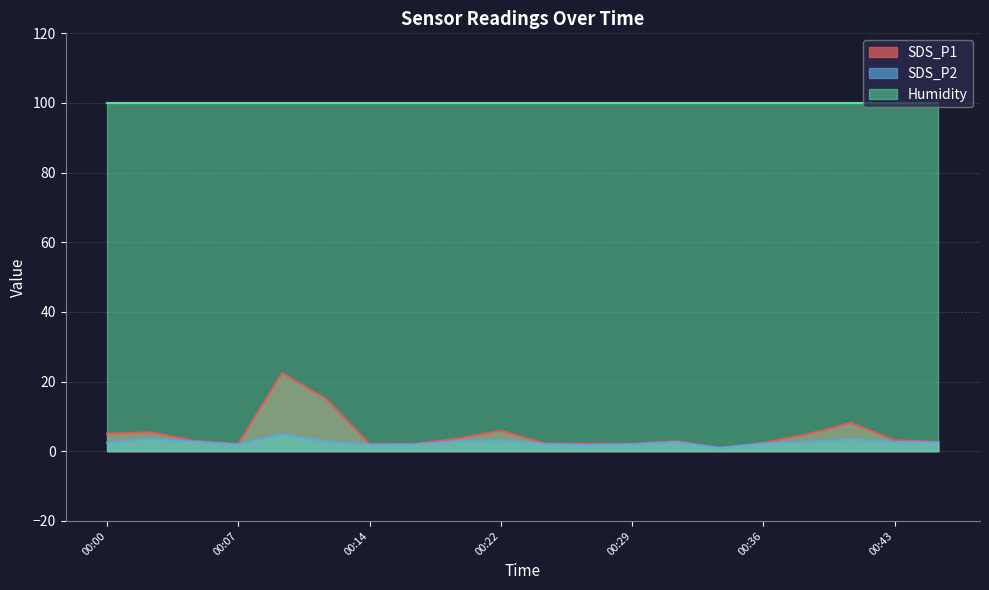

What is the average value of the SDS_P2 series?

2.6